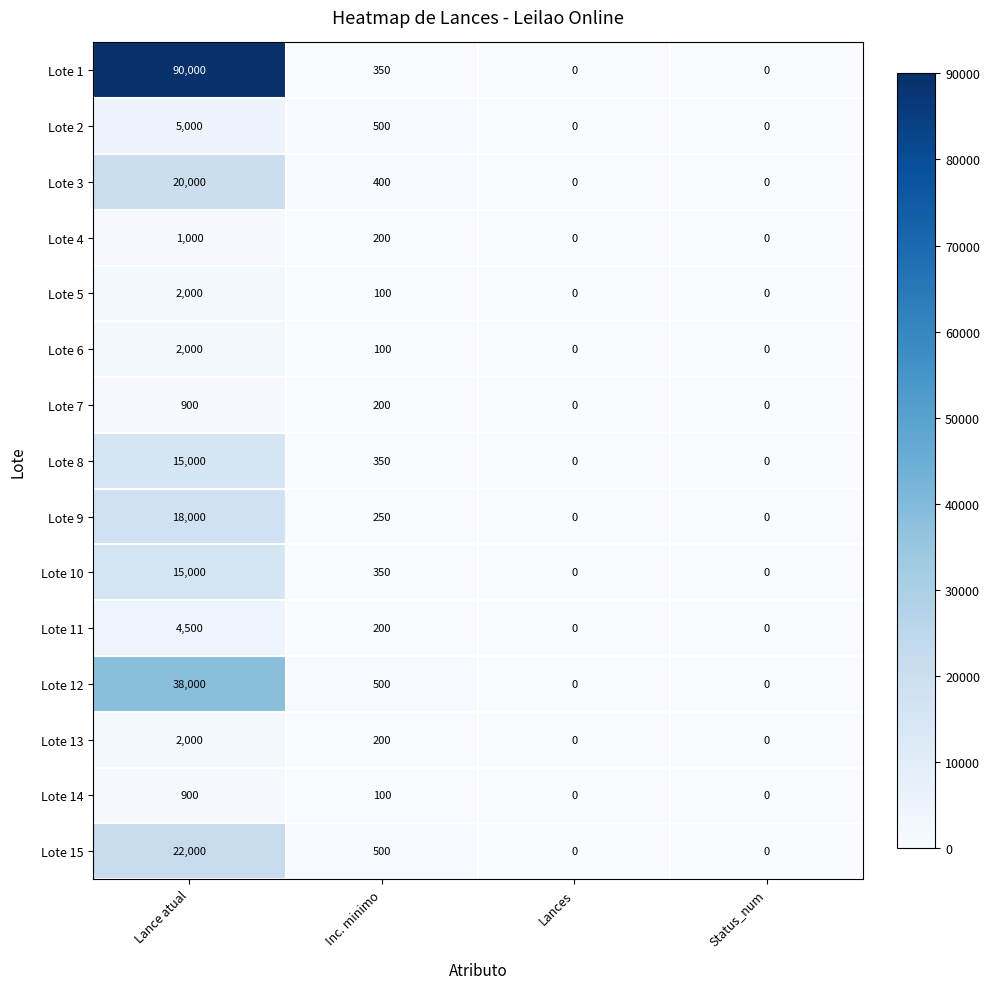

Is it true that Lote 11 equals 45 at Inc. minimo?

False